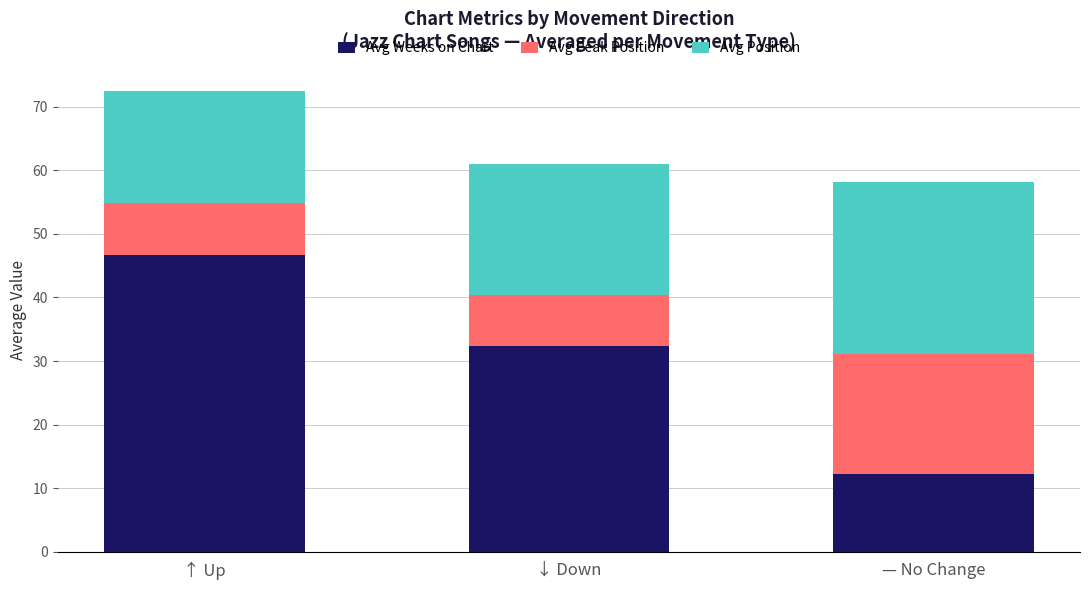

What is the difference between the Avg Weeks on Chart values at ↓ Down and — No Change?

20.2